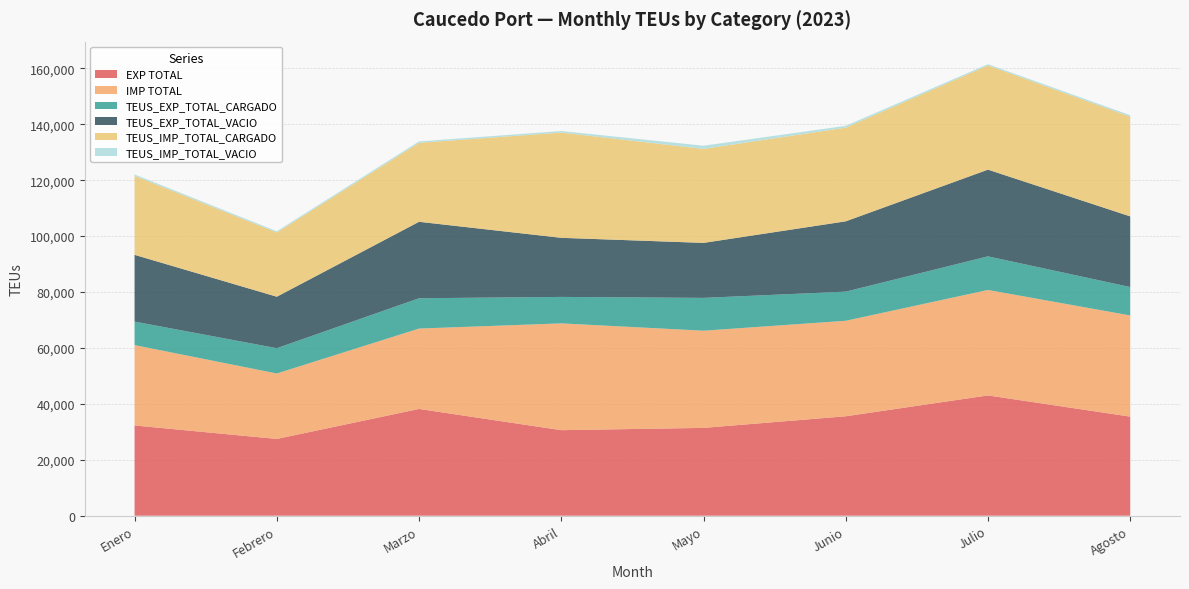

Reading left to right, transcribe all the data shown in this chart.

EXP TOTAL: 32277.5	27459.5	38187.5	30596.5	31407.8	35567.0	43026.8	35434.5
IMP TOTAL: 28743.8	23403.8	28743.8	38190.5	34756.8	34151.2	37713.2	36181.8
TEUS_EXP_TOTAL_CARGADO: 8406.2	9049.2	10842.5	9464.0	11743.8	10420.2	12019.0	10170.8
TEUS_EXP_TOTAL_VACIO: 23871.2	18410.2	27345.0	21132.5	19664.0	25146.8	31007.8	25263.8
TEUS_IMP_TOTAL_CARGADO: 28242.0	22975.5	28242.0	37642.5	33616.0	33505.5	37268.0	35658.5
TEUS_IMP_TOTAL_VACIO: 501.8	428.2	501.8	548.0	1140.8	645.8	445.2	523.2